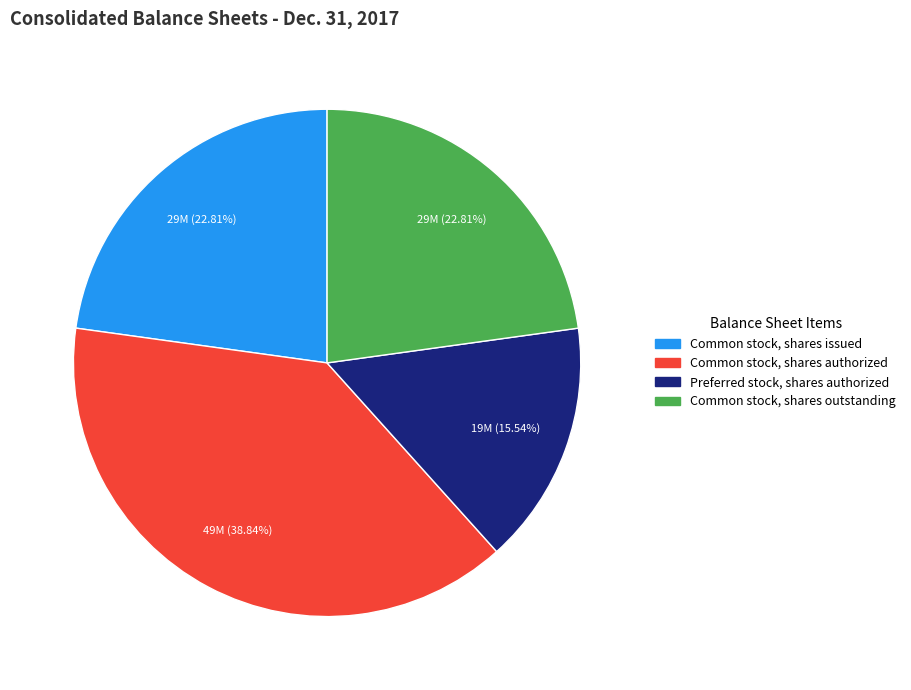

Which slice is the largest?

Common stock, shares authorized